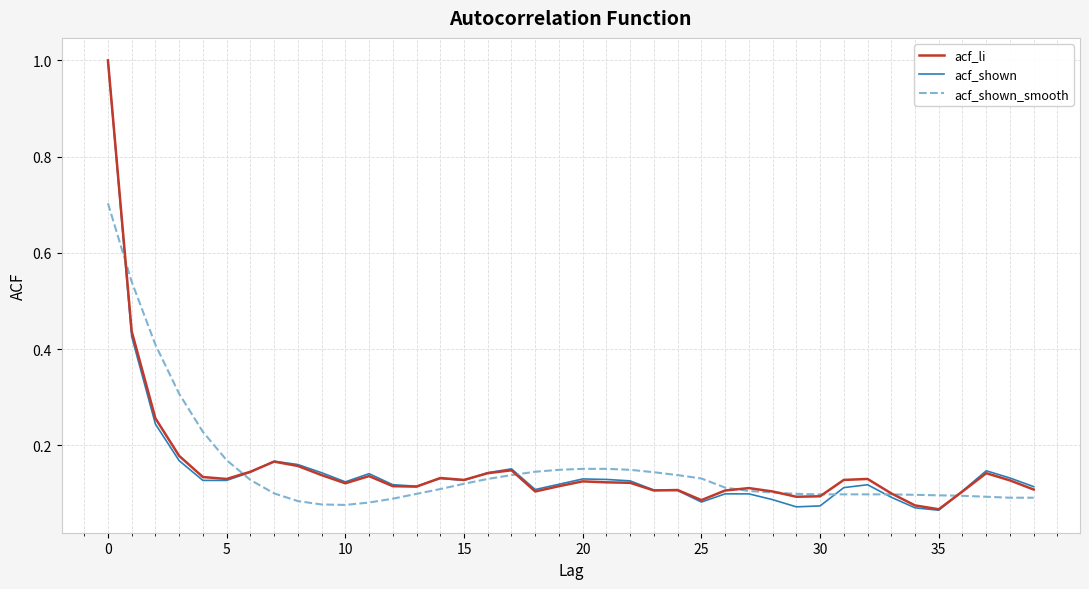

What are all the series names shown in the legend?

acf_li, acf_shown, acf_shown_smooth